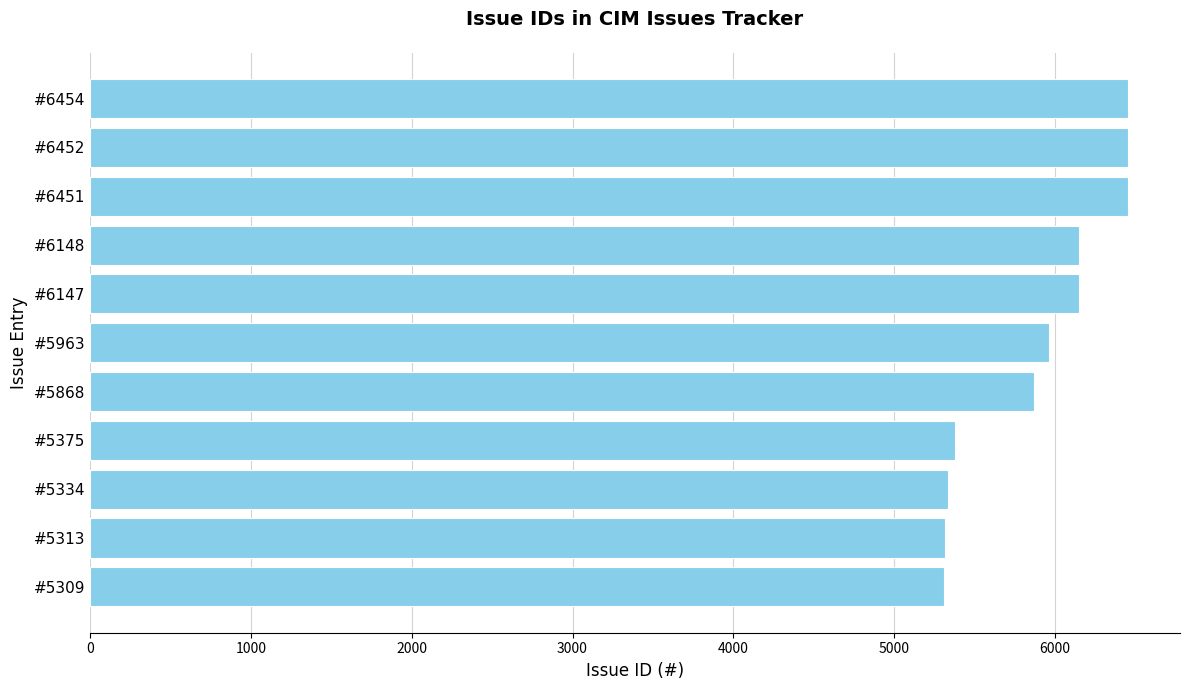

Does the chart contain stacked bars?

No